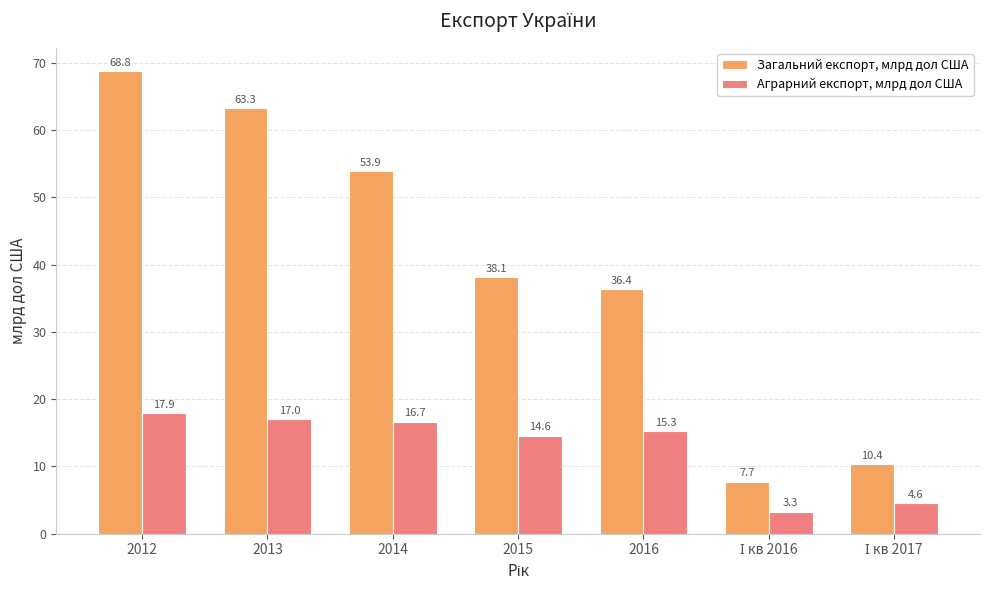

List the series in order of their overall mean, lowest first.

Аграрний експорт, млрд дол США, Загальний експорт, млрд дол США